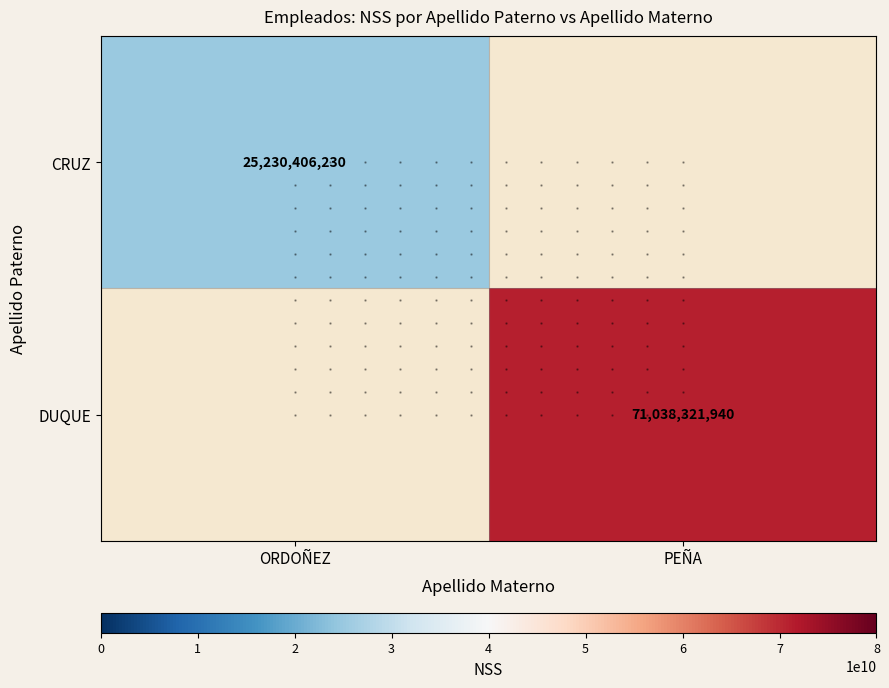

Rank the series at ORDOÑEZ from highest to lowest value.

CRUZ, DUQUE